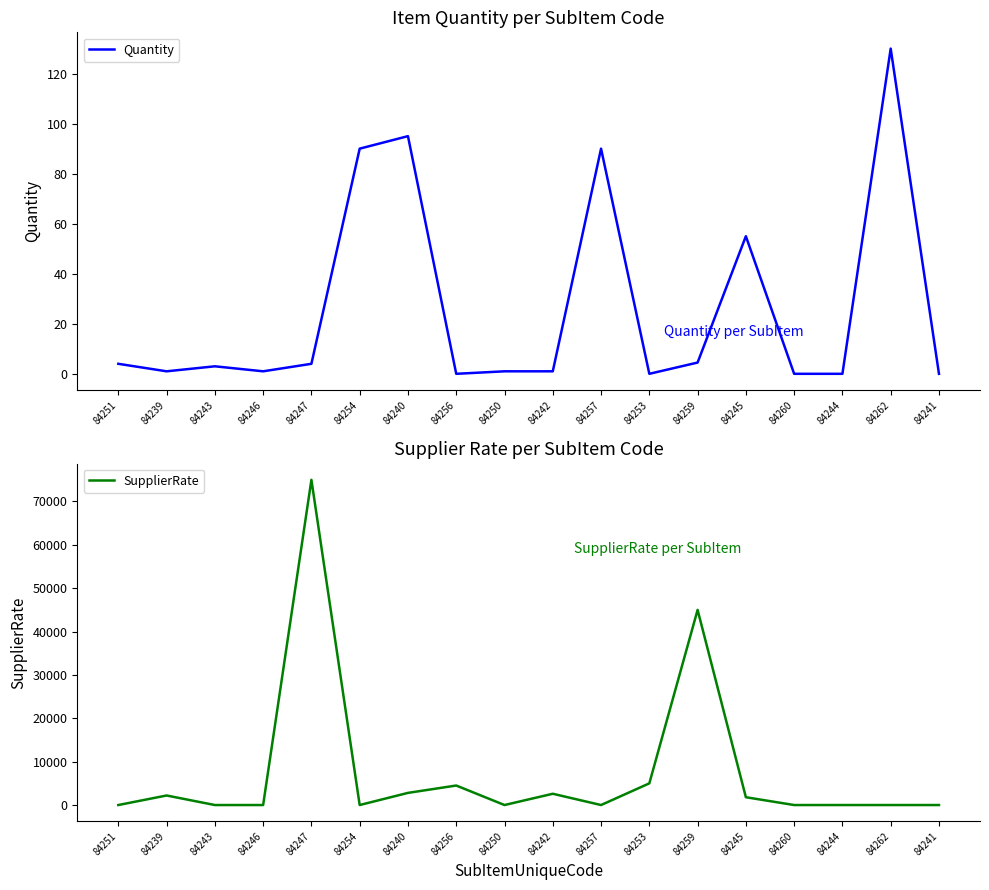

Rank the series by their maximum value, from highest to lowest.

SupplierRate, Quantity